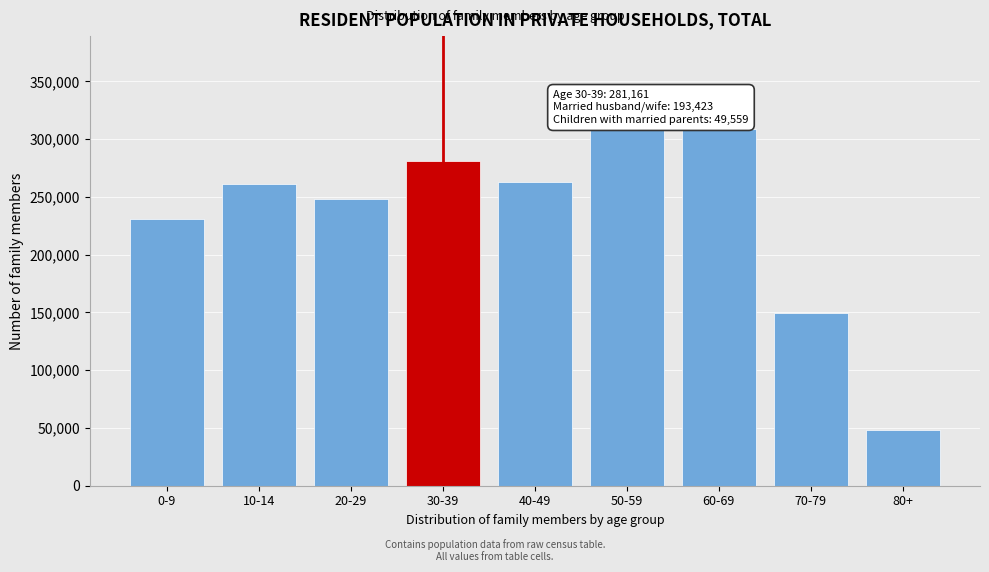

Approximately how many times larger is the value at 40-49 compared to 20-29?

1.1